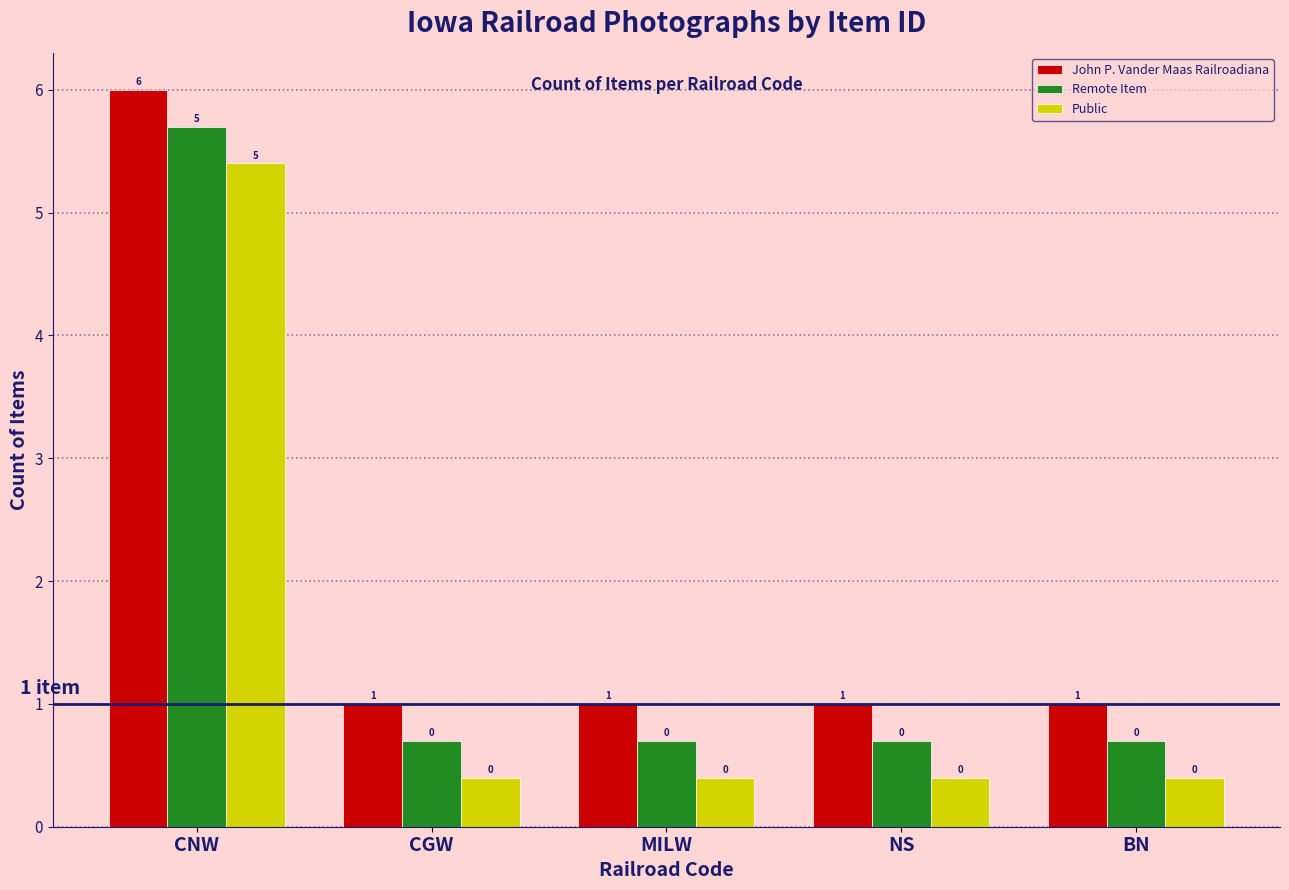

Which category has the highest value in the Remote Item series?

CNW